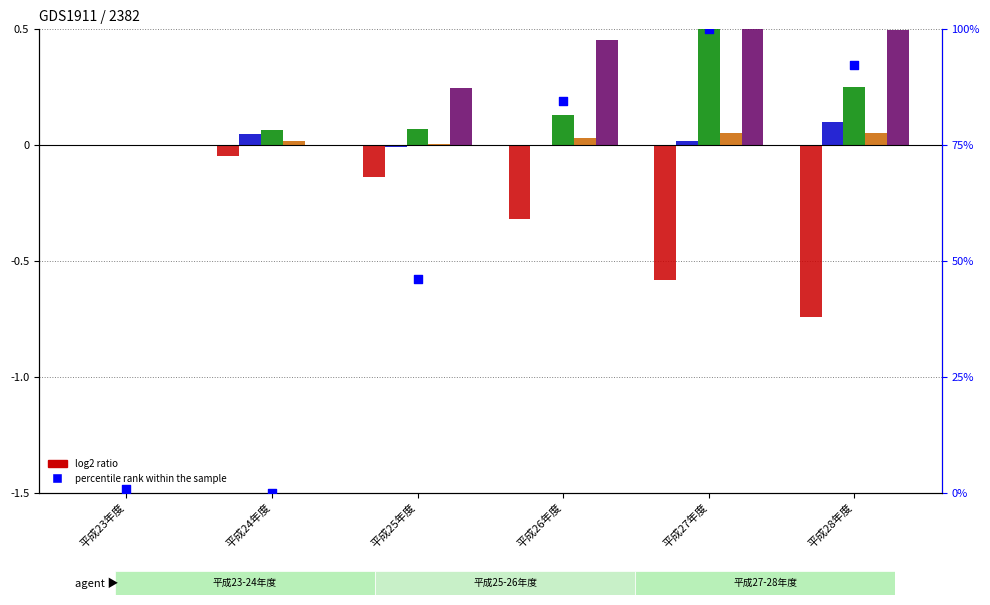

At which category is the sum across all series the highest?

平成27年度